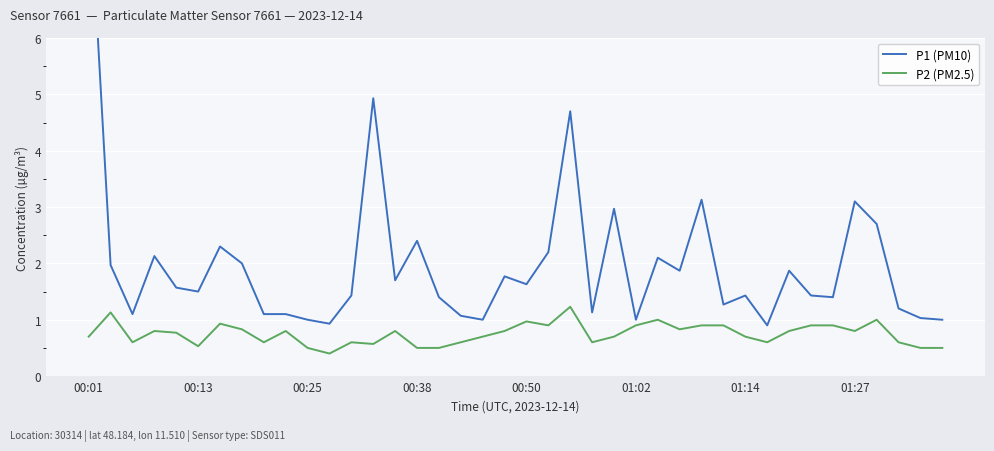

At how many categories does at least one series exceed 4?

3